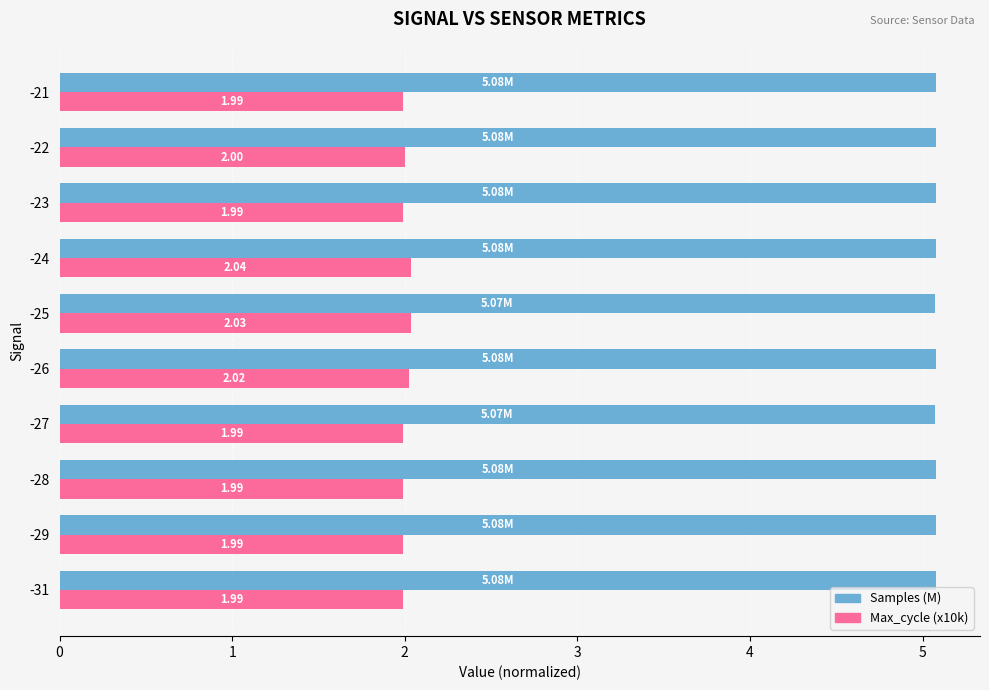

Which series changed the most between -28 and -24?

Max_cycle (x10k)